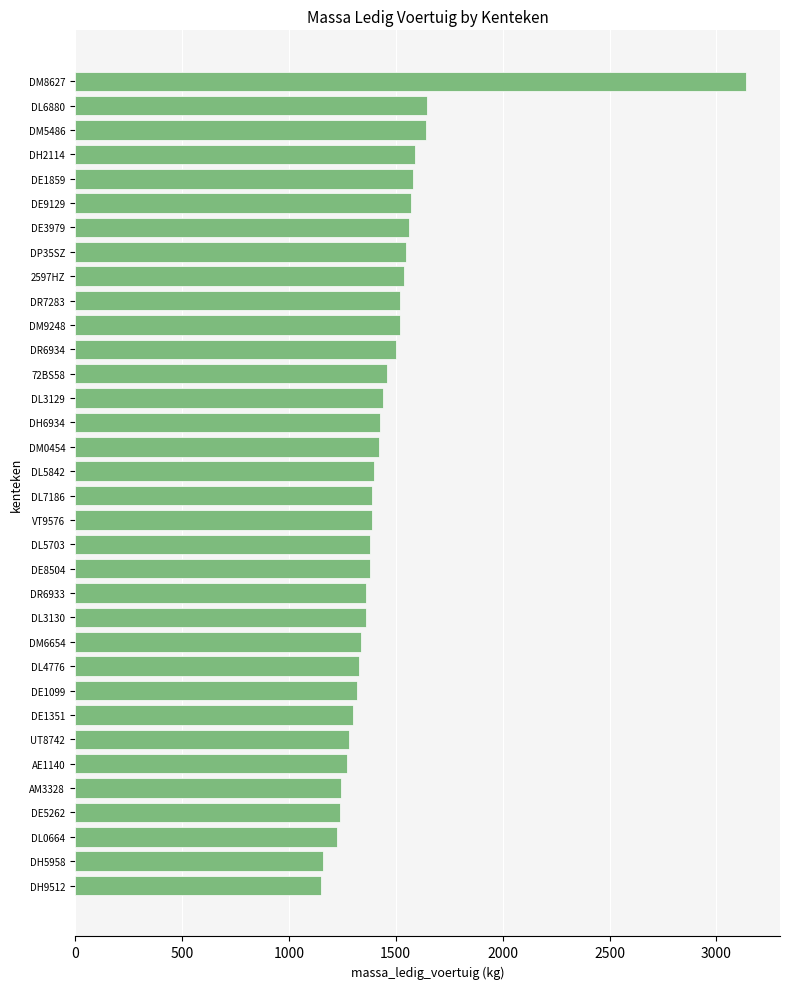

The chart shows a value of 2071 at DH5958. True or false?

False